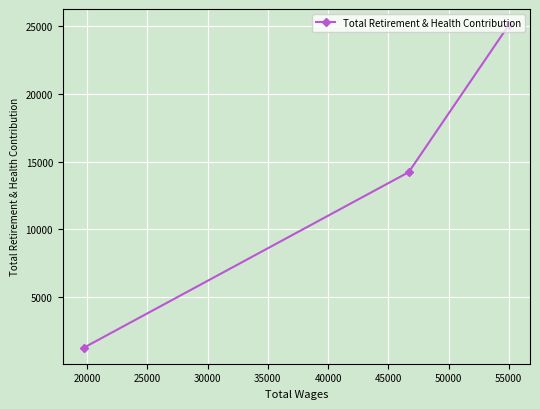

What is the greatest value displayed?

25057